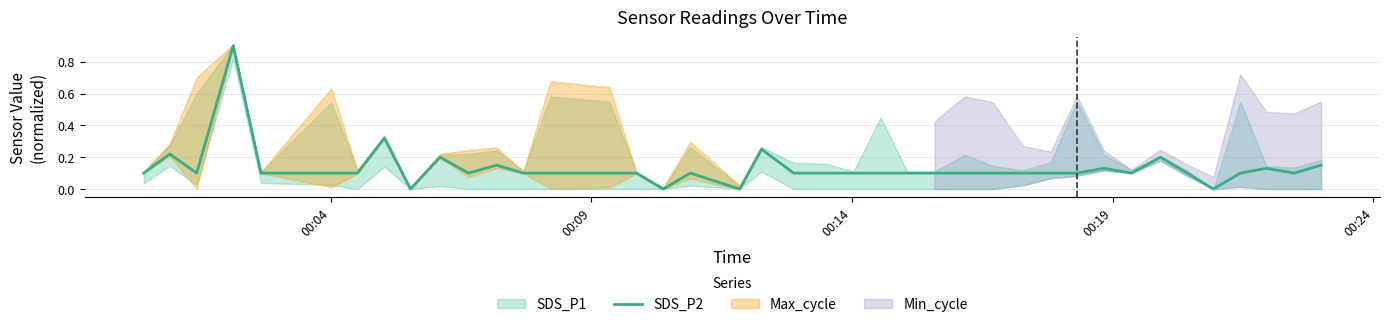

What is the highest value of the SDS_P2 series?

0.9